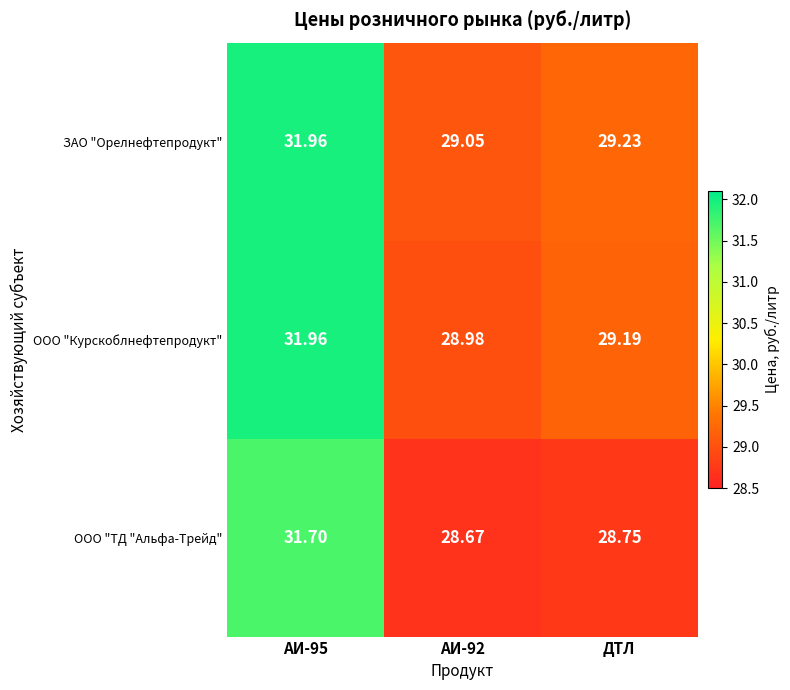

Which series has the largest range (max minus min)?

ООО "ТД "Альфа-Трейд"